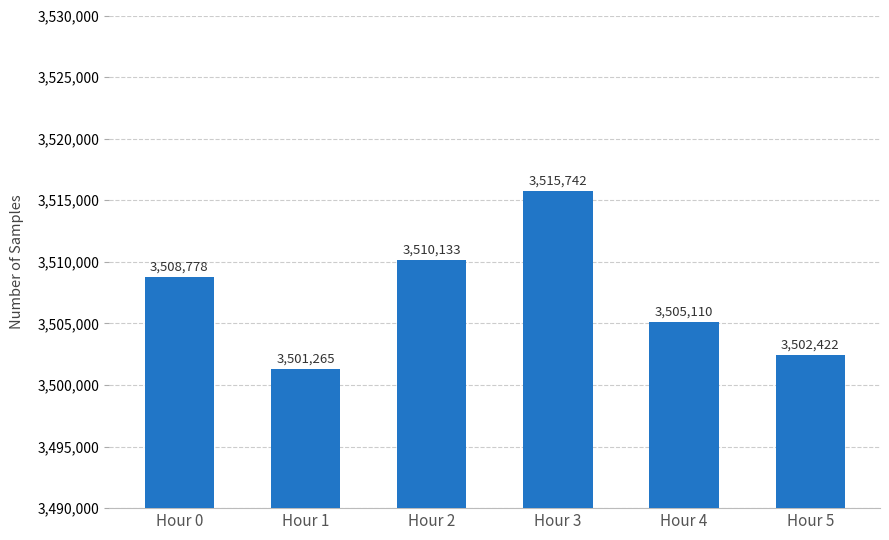

The chart shows a value of 6263293 at Hour 0. True or false?

False